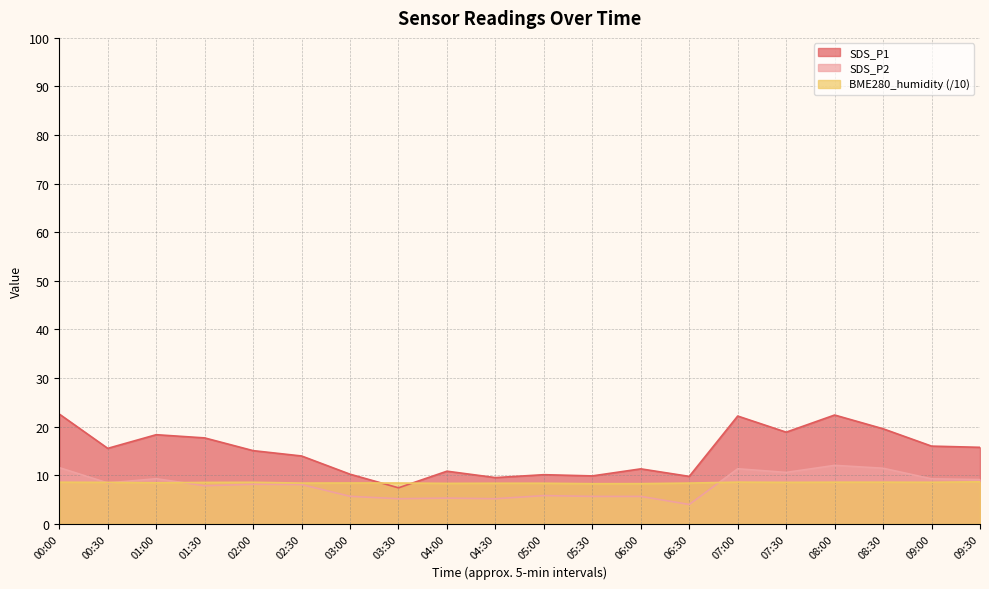

At which label is SDS_P2 closest to 7?

01:30